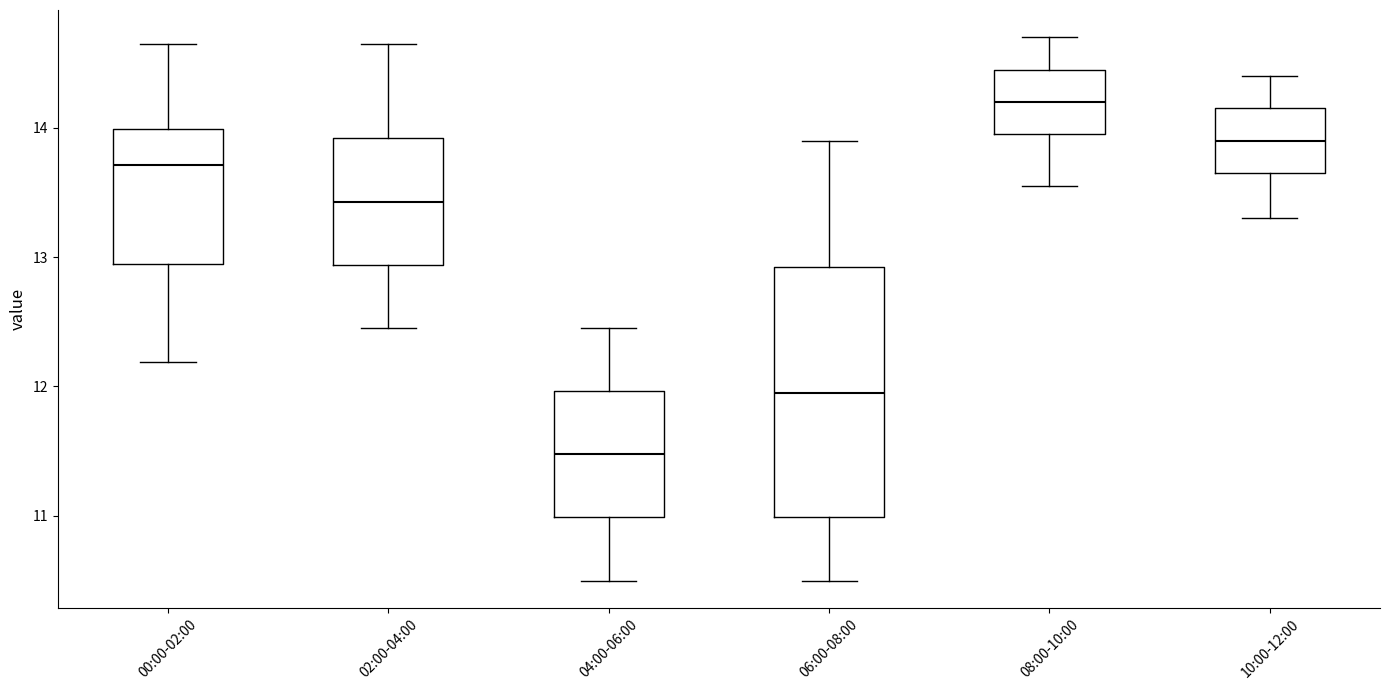

Which box is the tallest, from its lower edge to its upper edge?

06:00-08:00